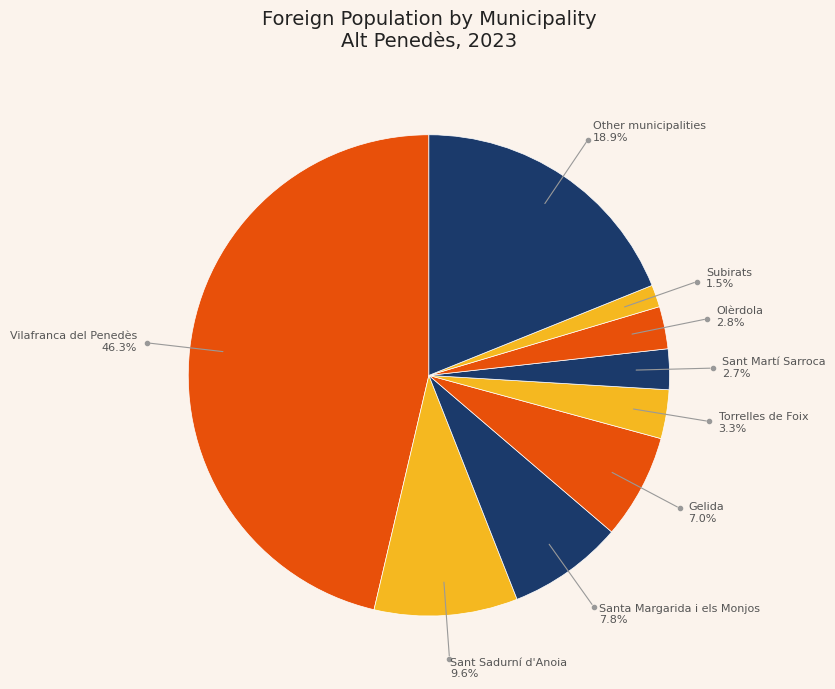

Which slice is the smallest?

Subirats